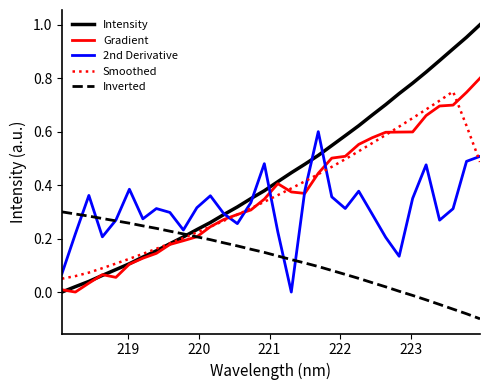

Which series has the largest total across all categories?

Intensity